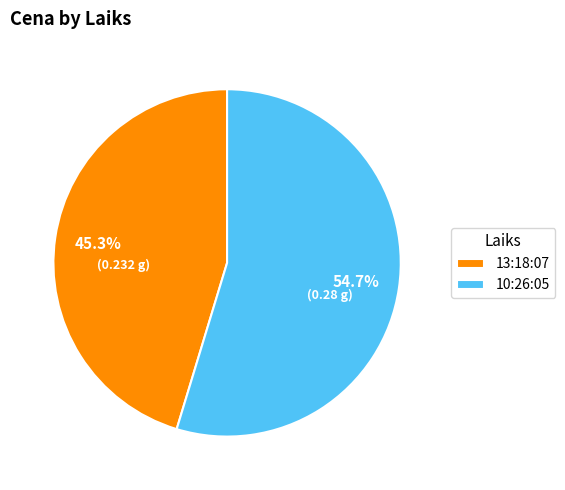

What is the smallest slice in the pie chart?

13:18:07